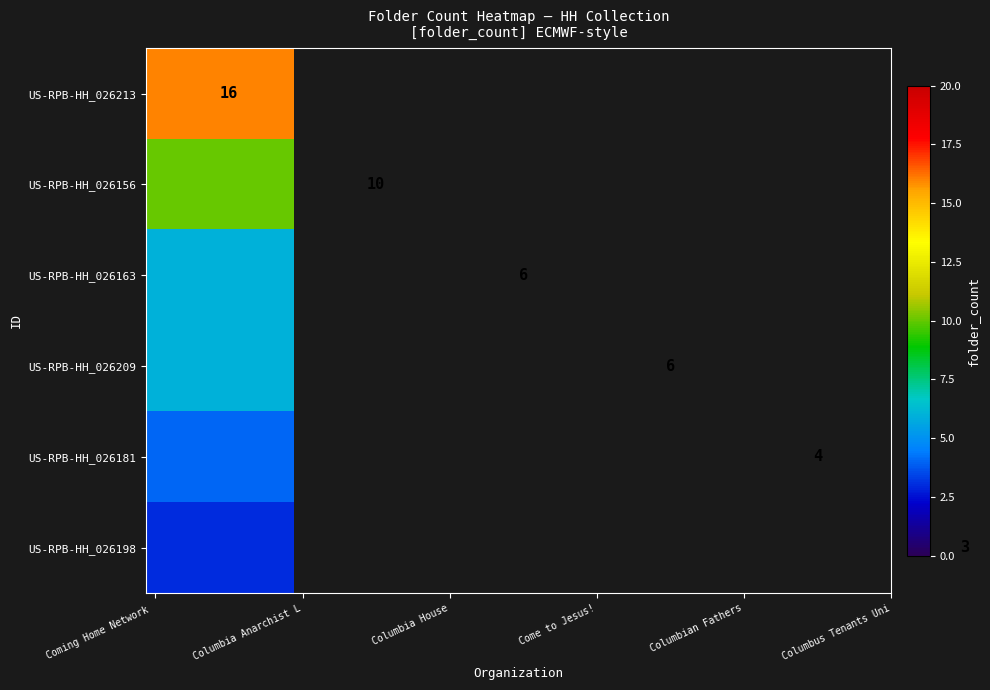

What is the average value of the US-RPB-HH_026163 series?

6